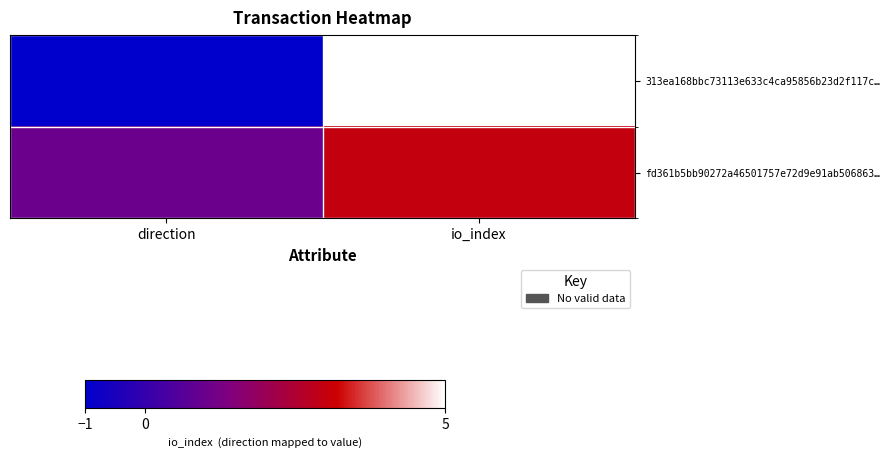

What is the greatest value displayed?

5